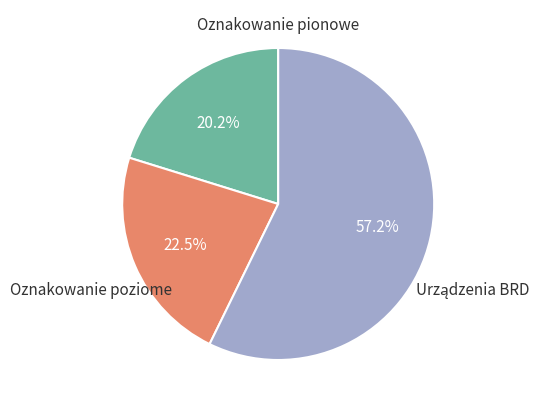

Does any single category account for the majority?

Yes